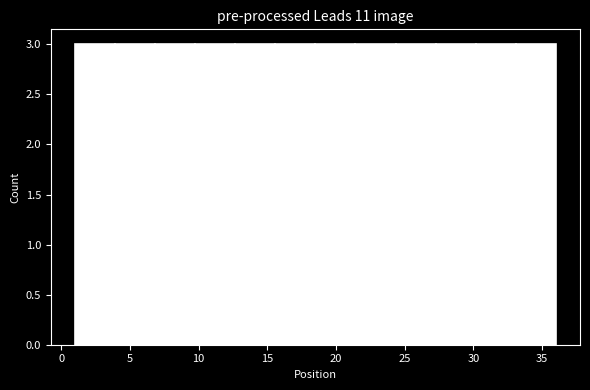

Reading left to right, list every bar in this chart as the range it spans on the x-axis followed by its height. Neither the bar edges nor the heights are printed on the chart, so give them approximately, as read against the axes.

1.0 to 4.0: 3
4.0 to 7.0: 3
7.0 to 10.0: 3
10.0 to 12.5: 3
12.5 to 15.5: 3
15.5 to 18.5: 3
18.5 to 21.5: 3
21.5 to 24.5: 3
24.5 to 27.5: 3
27.5 to 30.0: 3
30.0 to 33.0: 3
33.0 to 36.0: 3